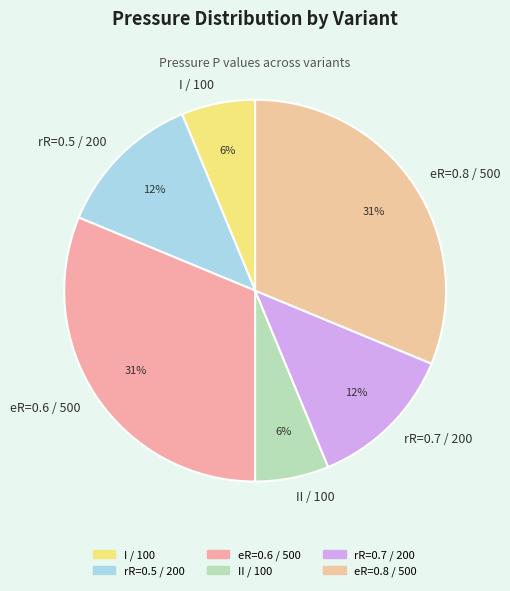

To the nearest percent, what is the average slice percentage?

17%